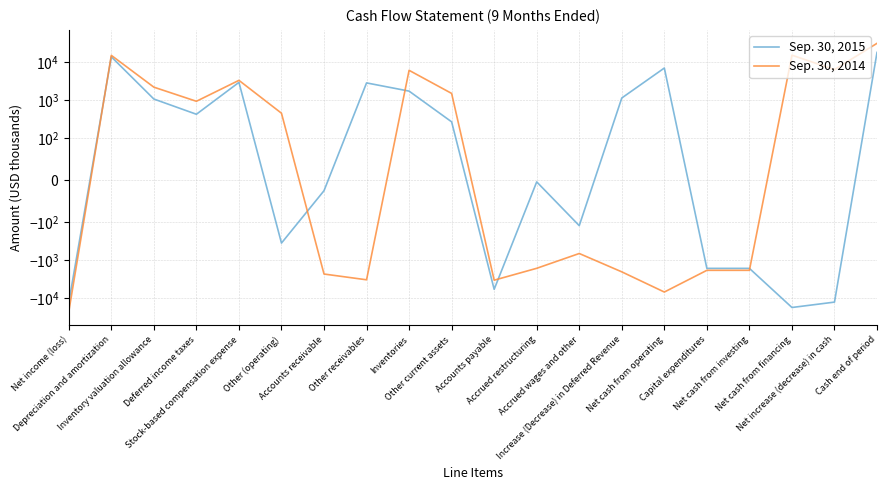

Reading left to right, extract all data points from this chart.

Sep. 30, 2015: Net income (loss)=-13238	Depreciation and amortization=14056	Inventory valuation allowance=1078	Deferred income taxes=427	Stock-based compensation expense=2971	Other (operating)=-355	Accounts receivable=-25	Other receivables=2874	Inventories=1745	Other current assets=269	Accounts payable=-5910	Accrued restructuring=-4	Accrued wages and other=-123	Increase (Decrease) in Deferred Revenue=1148	Net cash from operating=7102	Capital expenditures=-1653	Net cash from investing=-1653	Net cash from financing=-17852	Net increase (decrease) in cash=-12866	Cash end of period=18376
Sep. 30, 2014: Net income (loss)=-23114	Depreciation and amortization=15357	Inventory valuation allowance=2219	Deferred income taxes=940	Stock-based compensation expense=3359	Other (operating)=455	Accounts receivable=-2332	Other receivables=-3312	Inventories=6179	Other current assets=1516	Accounts payable=-3391	Accrued restructuring=-1646	Accrued wages and other=-669	Increase (Decrease) in Deferred Revenue=-2043	Net cash from operating=-6972	Capital expenditures=-1861	Net cash from investing=-1861	Net cash from financing=15530	Net increase (decrease) in cash=6456	Cash end of period=31938